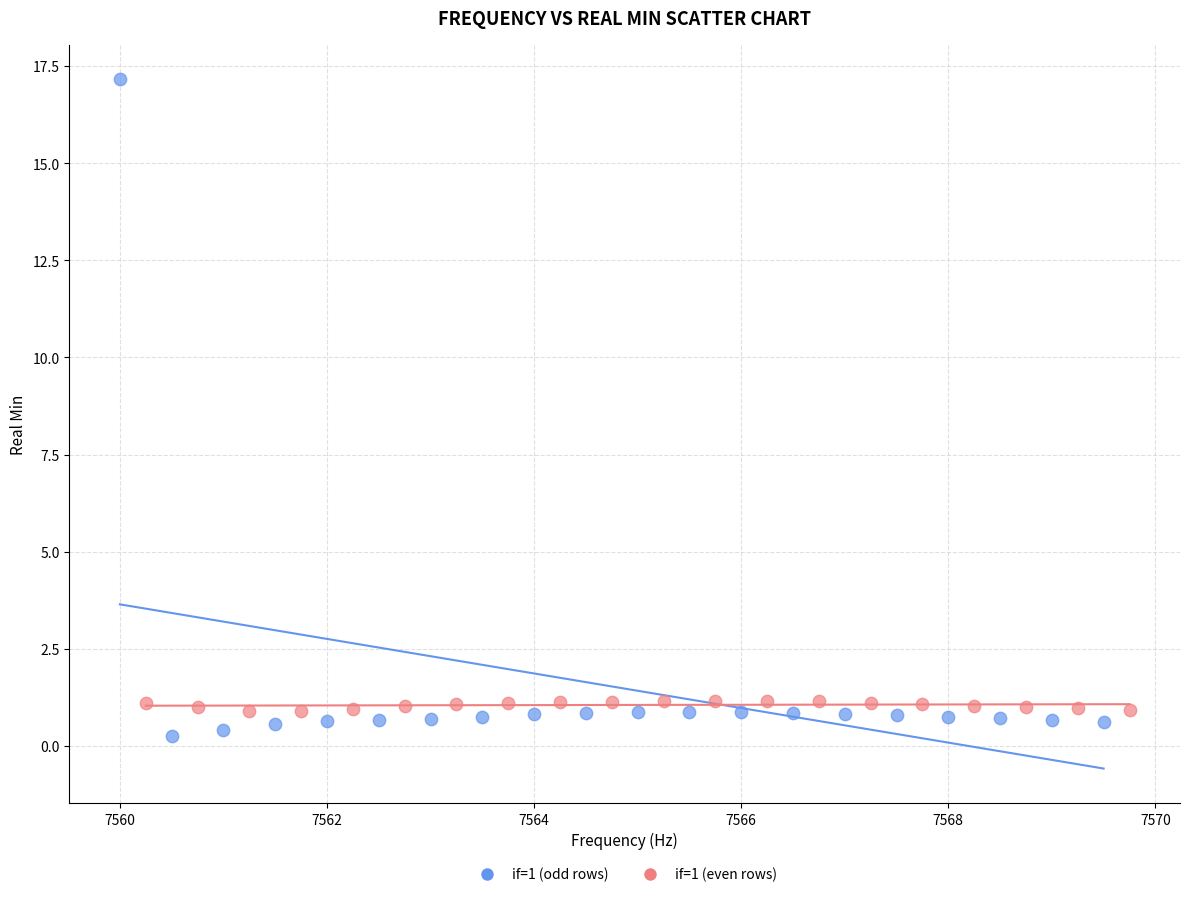

Which series contains the highest Y value?

if=1 (odd rows)